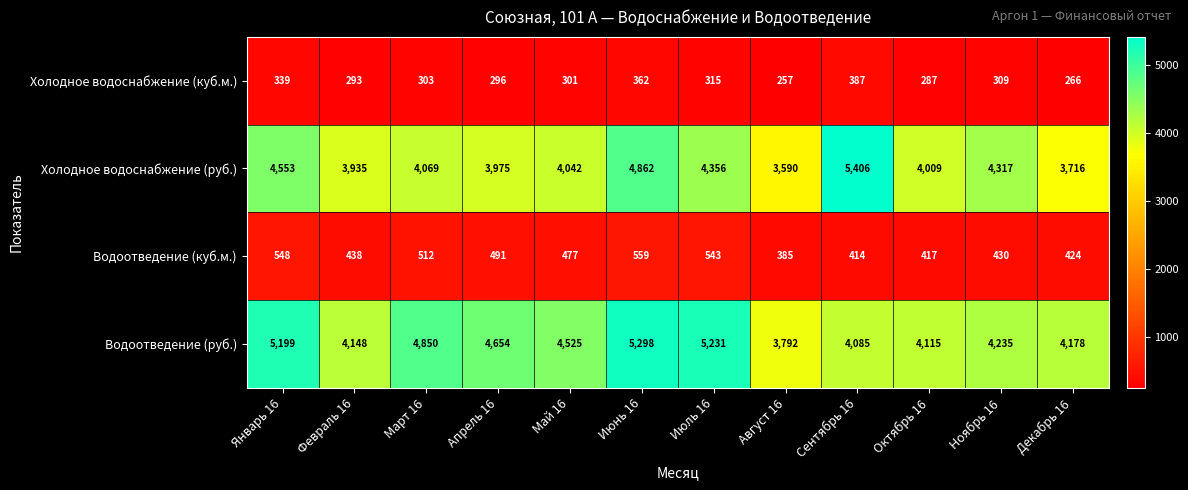

What is the difference between the highest and lowest values at Январь 16?

4860